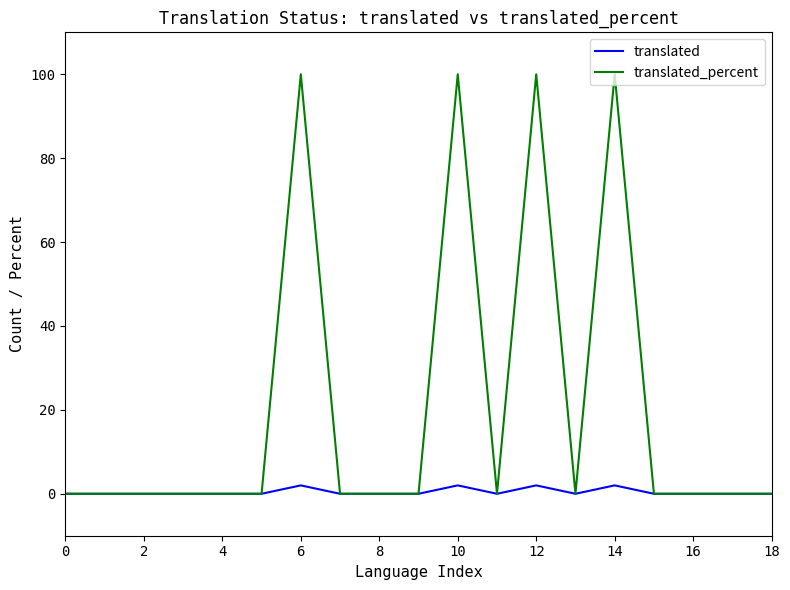

Which series has the largest range (max minus min)?

translated_percent